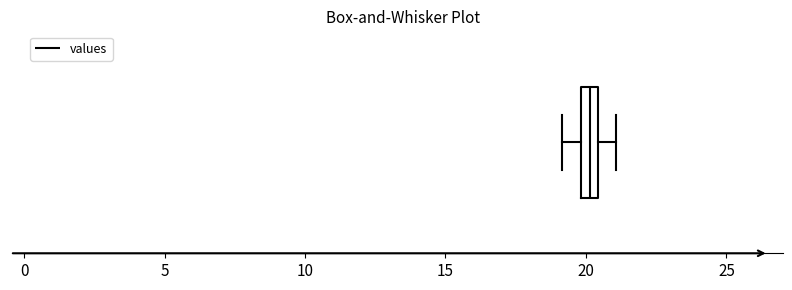

Where is the right edge of the box on the x-axis? The values are not printed on the chart, so give them approximately, as read against the axis.

20.5